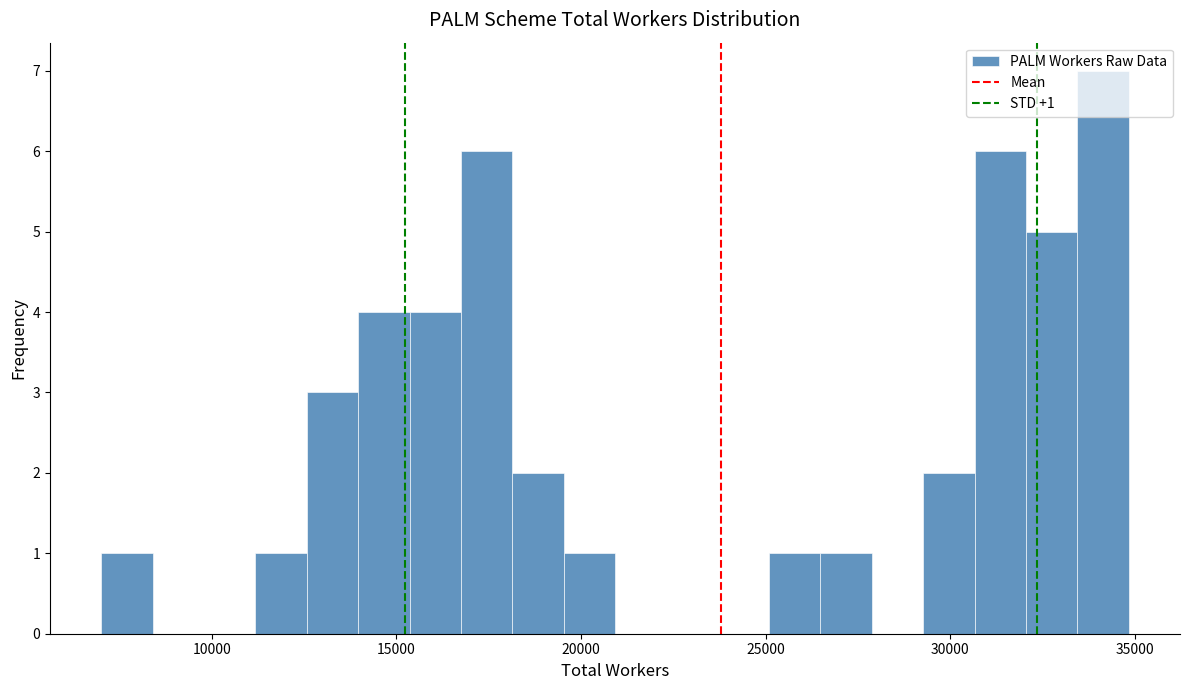

Read against the x-axis, roughly where is the centre of the tallest bar?

34000